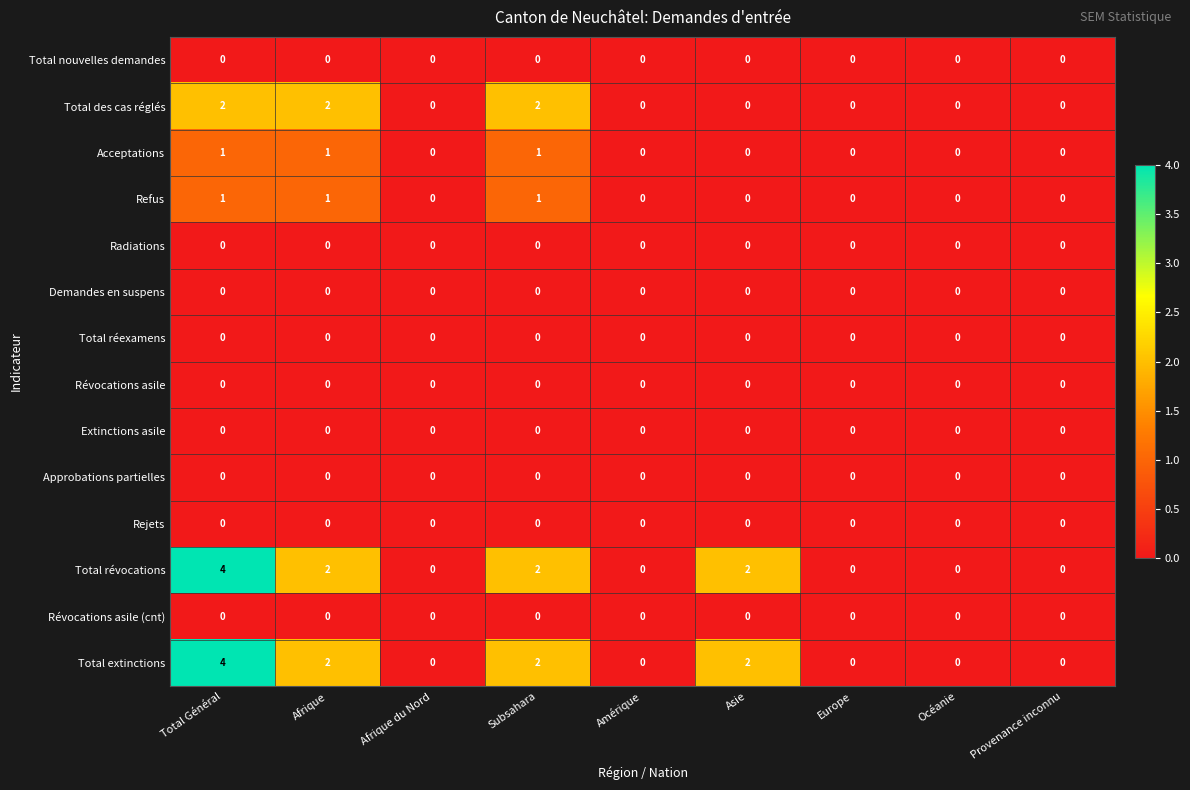

Count the number of categories in the chart.

9